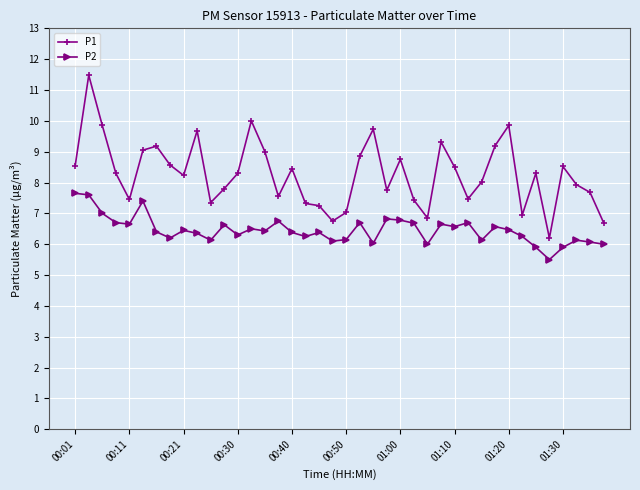

List the series in order of their overall mean, lowest first.

P2, P1